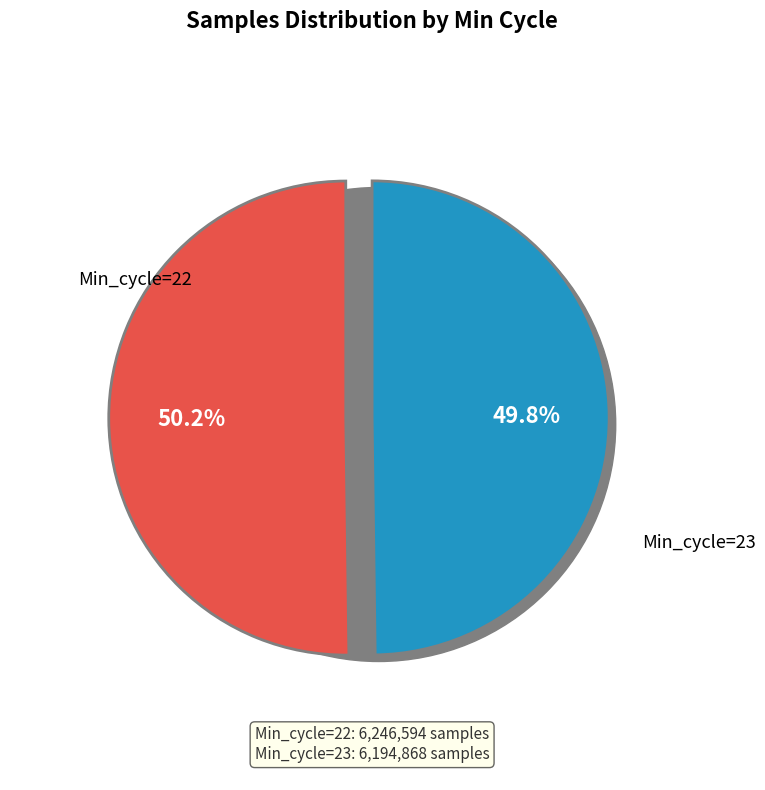

Between Min_cycle=23 and Min_cycle=22, which is larger?

Min_cycle=22